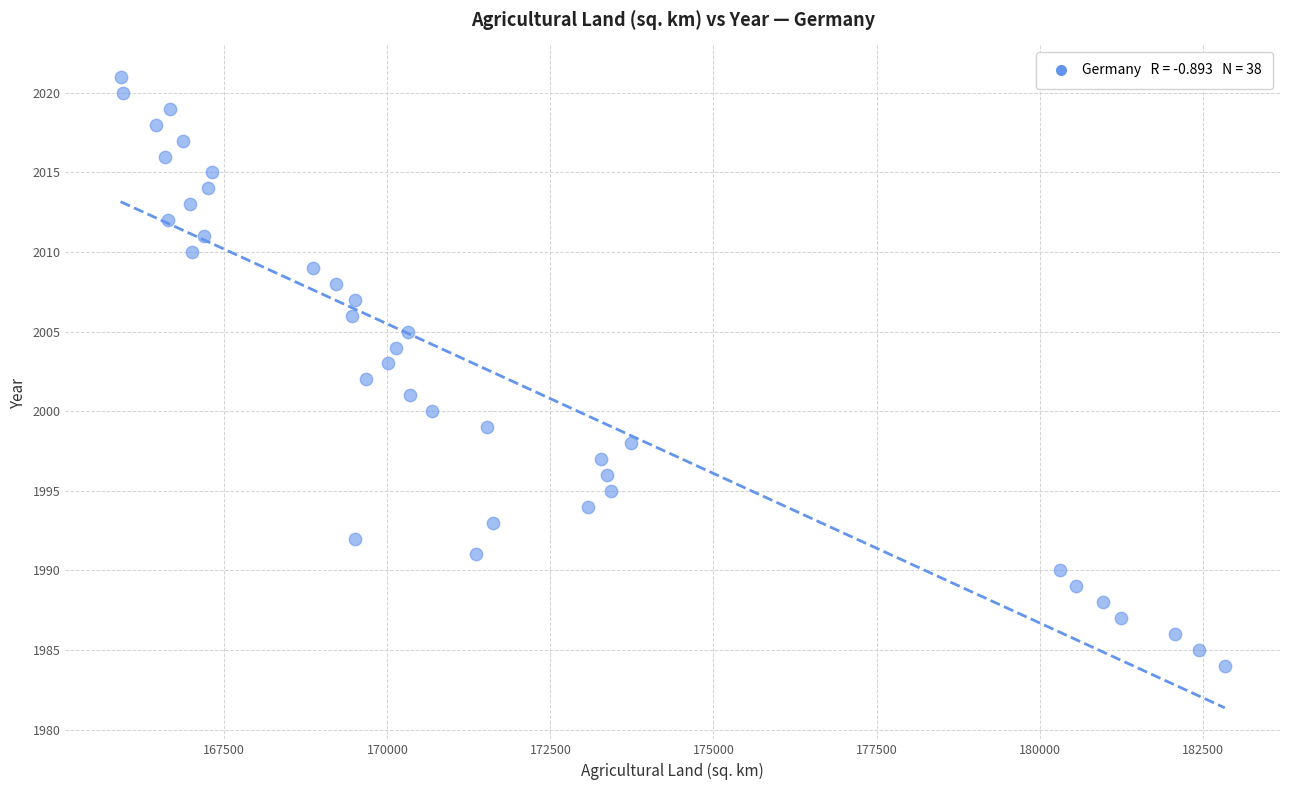

What is the range of X values (max minus min)?

16930